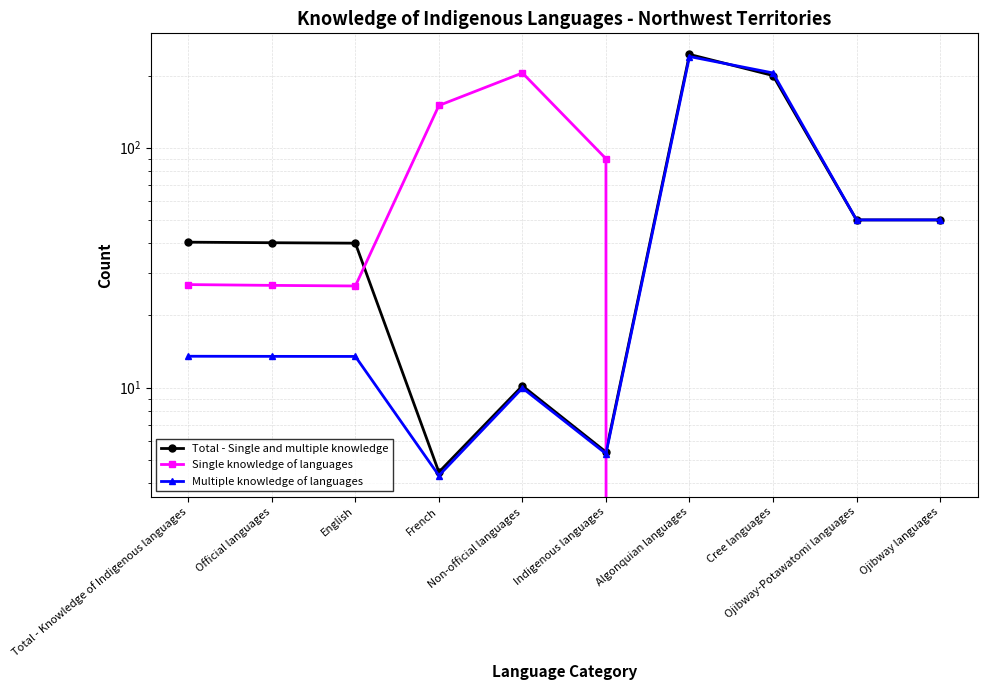

How many values in the Multiple knowledge of languages series exceed 13?

7